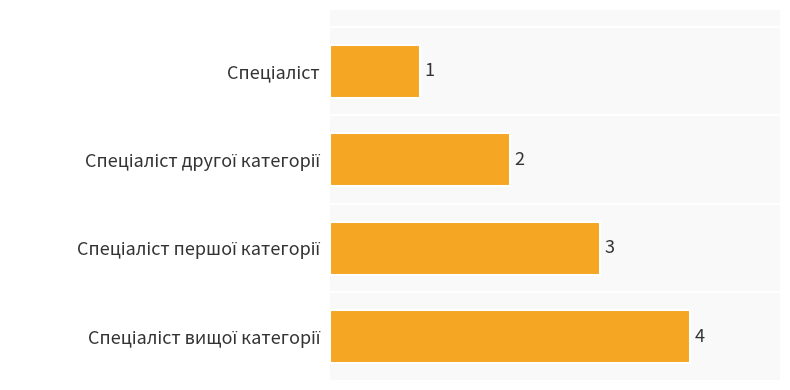

What is the difference between the maximum and minimum values?

3